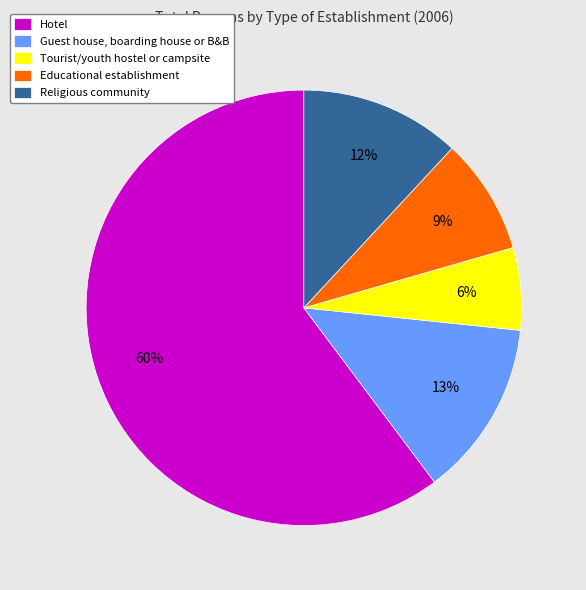

How many slices are in this pie chart?

5